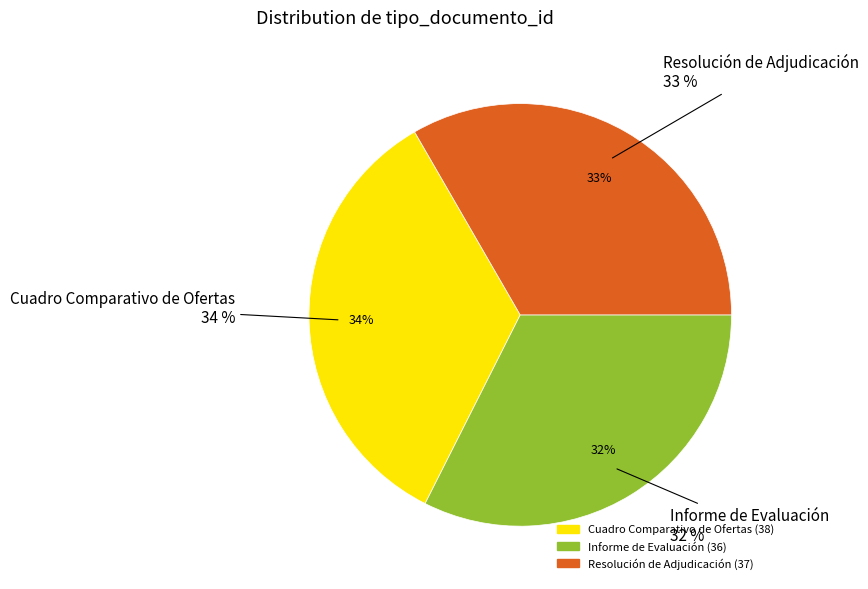

What percentage is the Informe de Evaluación slice, to the nearest percent?

32%